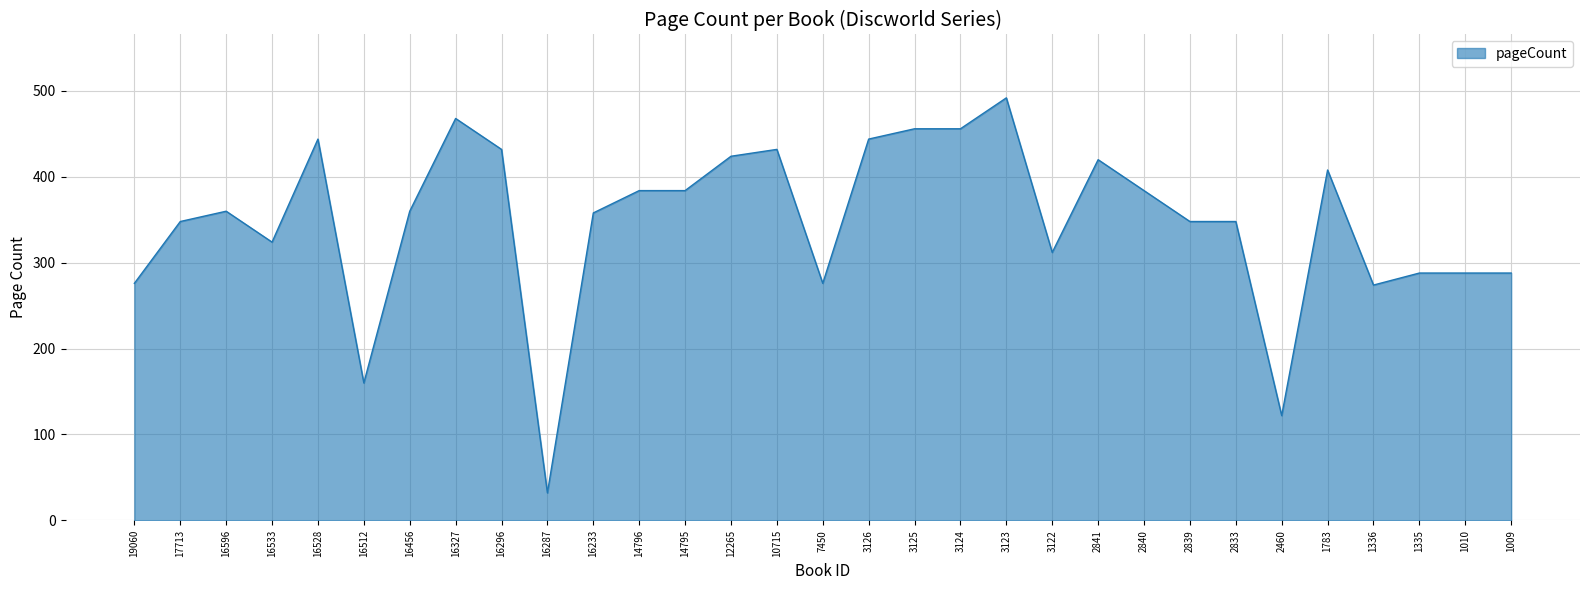

What is the smallest value displayed?

32